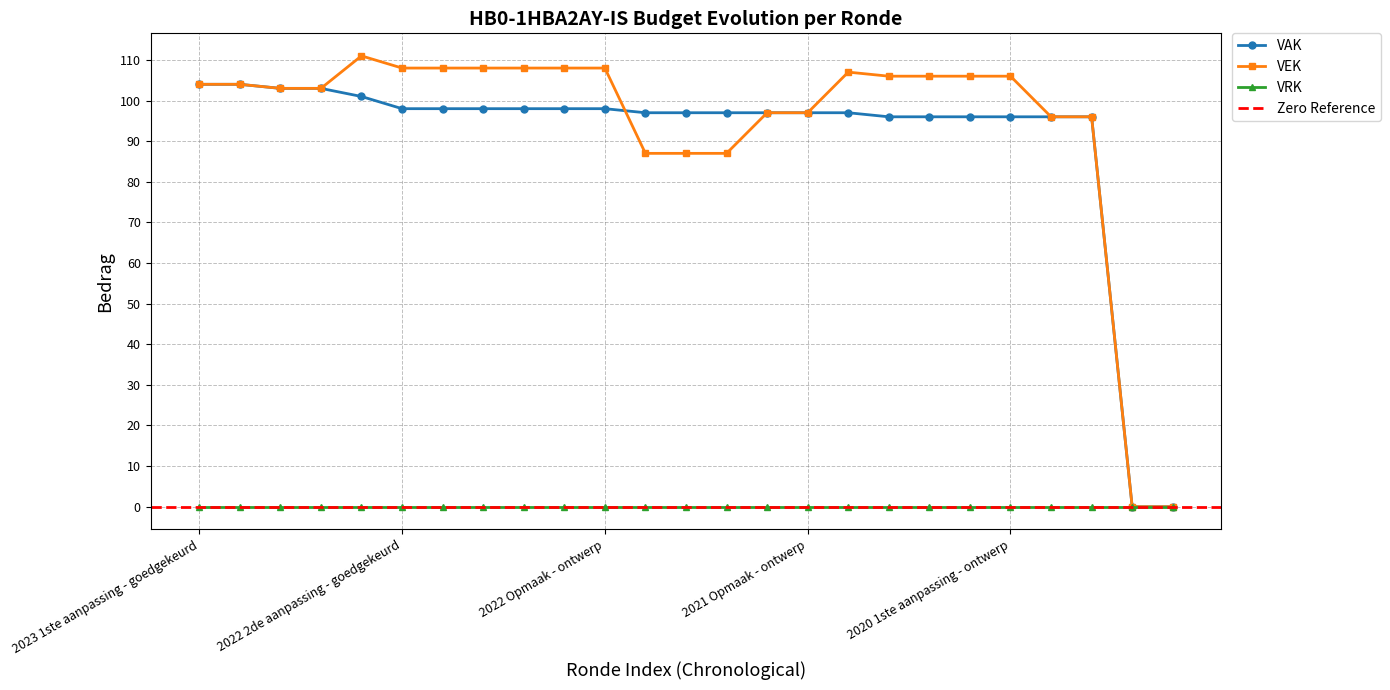

True or false: VAK has a value of 98 at 2022 Opmaak - ontwerp.

True